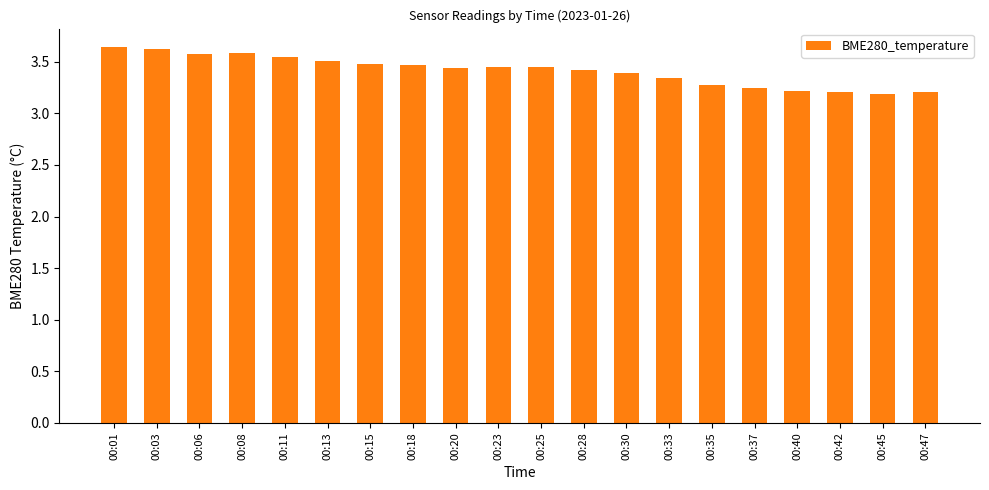

What is the difference between the second highest and minimum values?

0.4